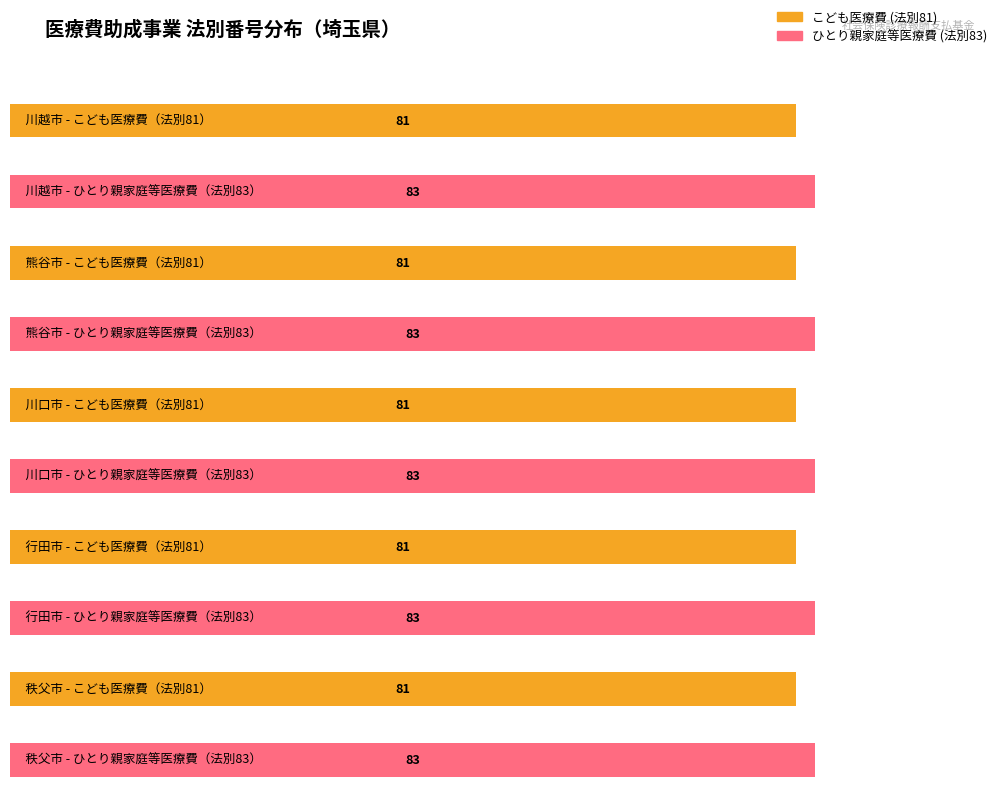

Which series changed the most between 川口市 and 秩父市?

こども医療費